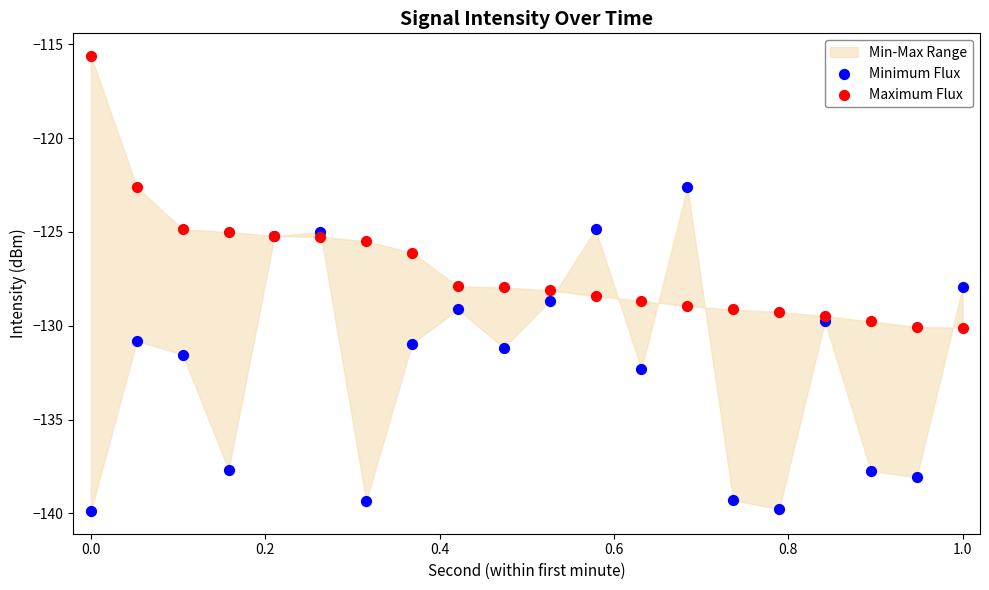

Which series has the widest spread of Y values?

Minimum Flux